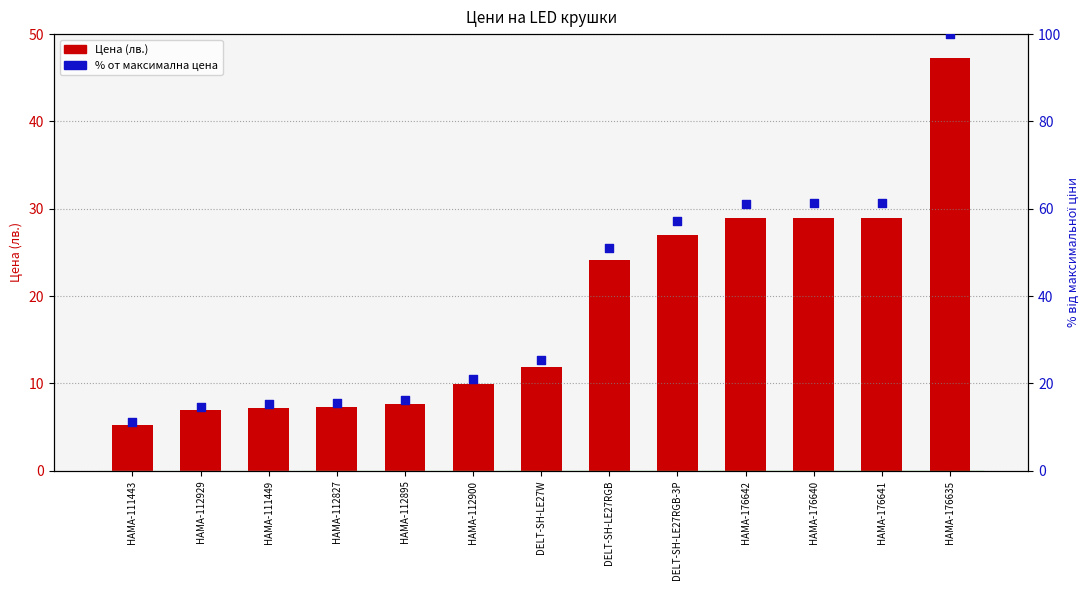

At how many categories does at least one series exceed 66?

1